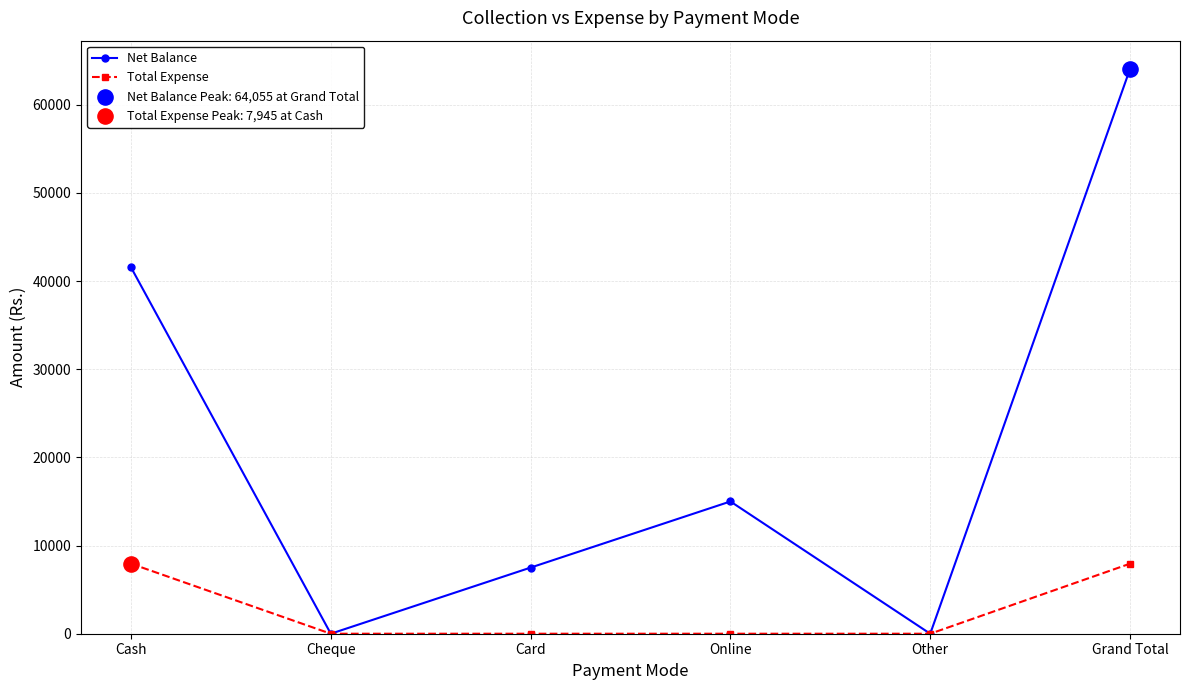

At how many categories does at least one series exceed 45750?

1